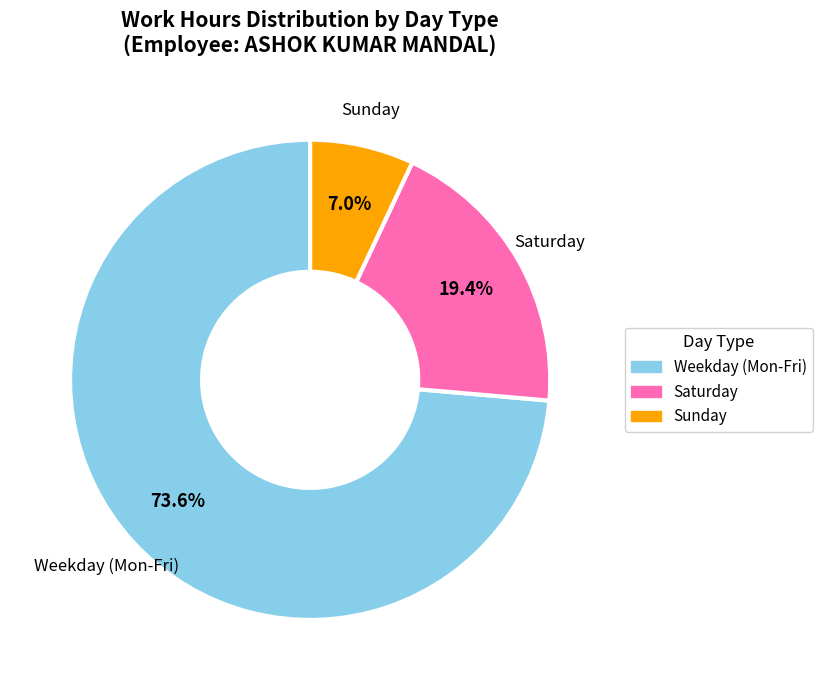

Does any single category account for the majority?

Yes